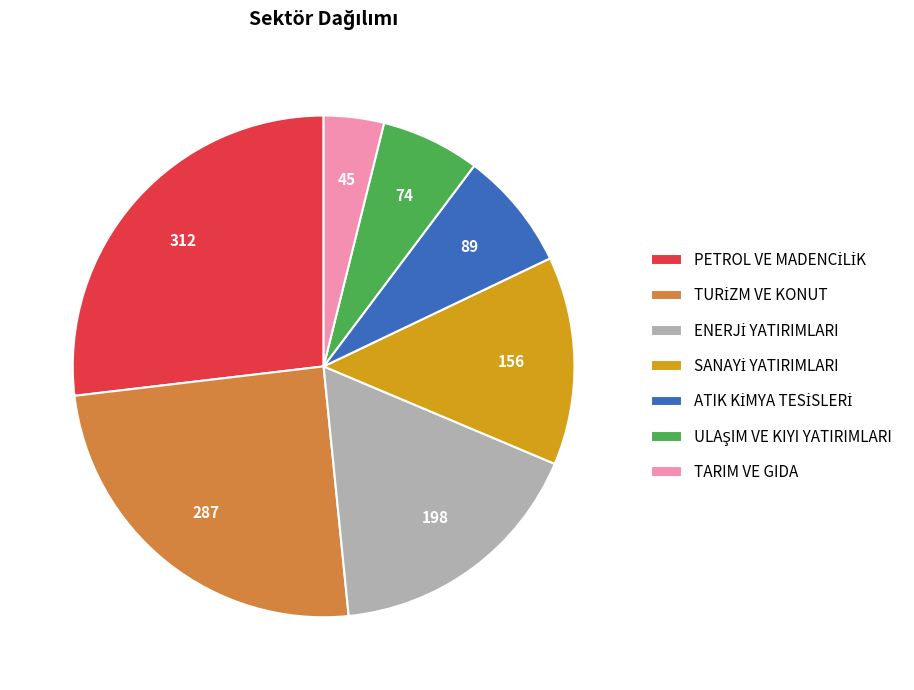

Is there a majority slice in this chart?

No